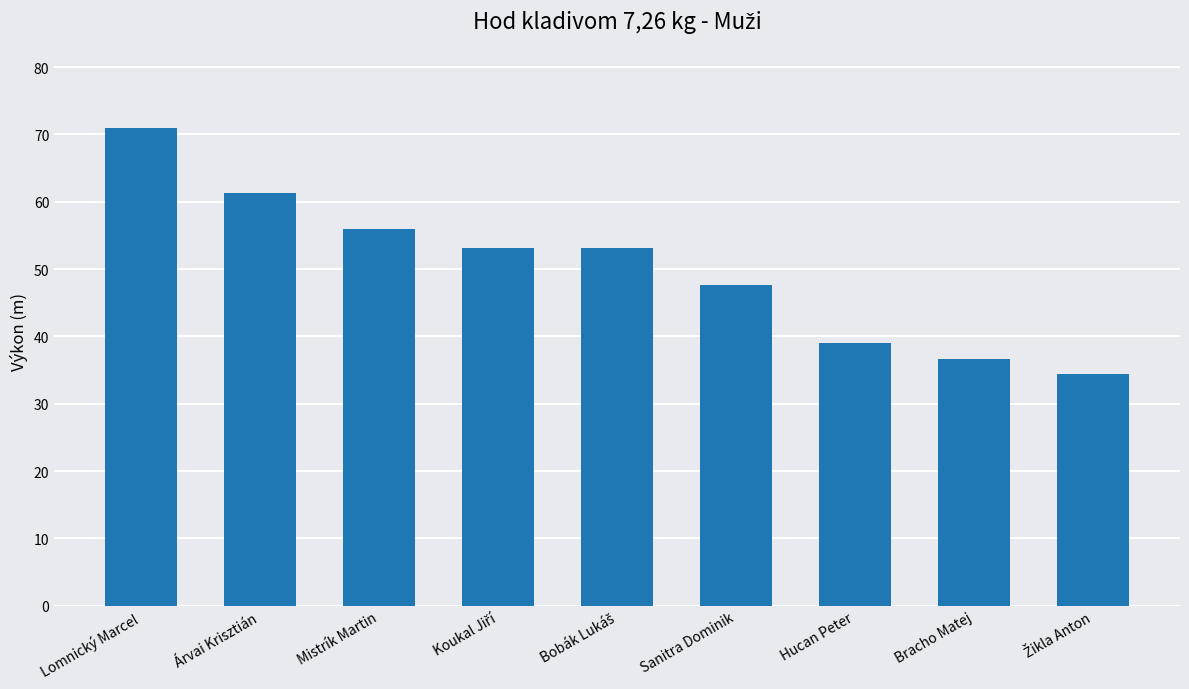

What is the maximum value shown in the chart?

71.0